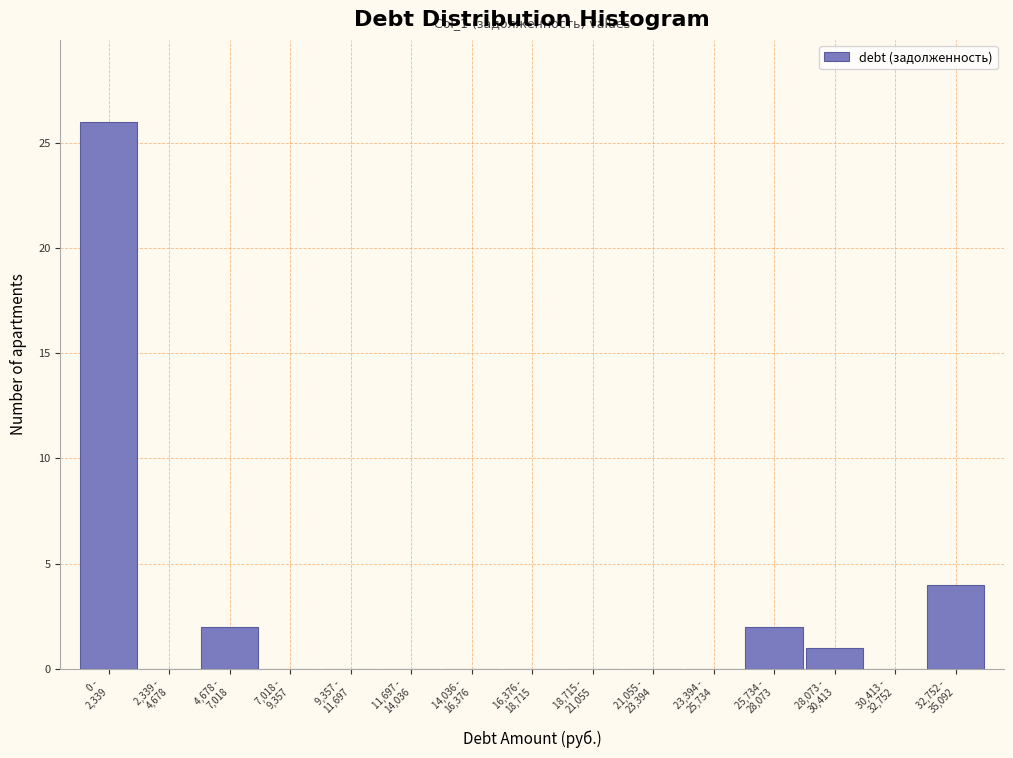

What is the sum of all values?

35